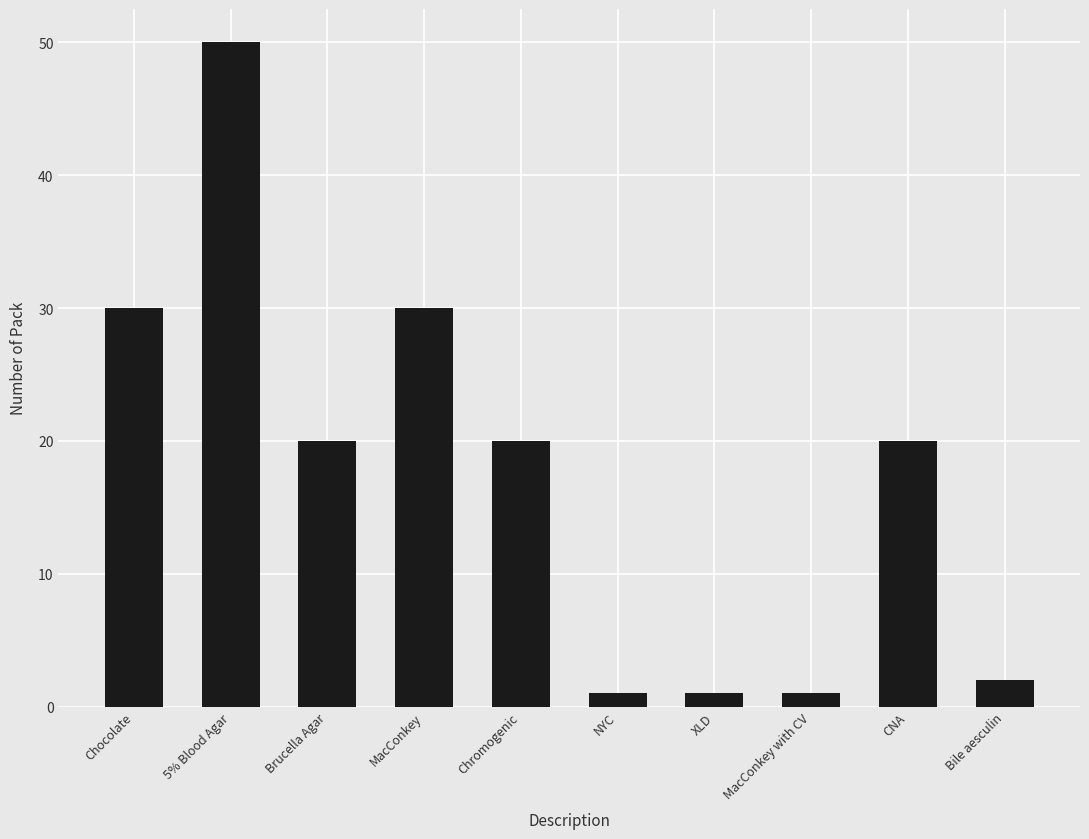

What position from the left is 5% Blood Agar?

2